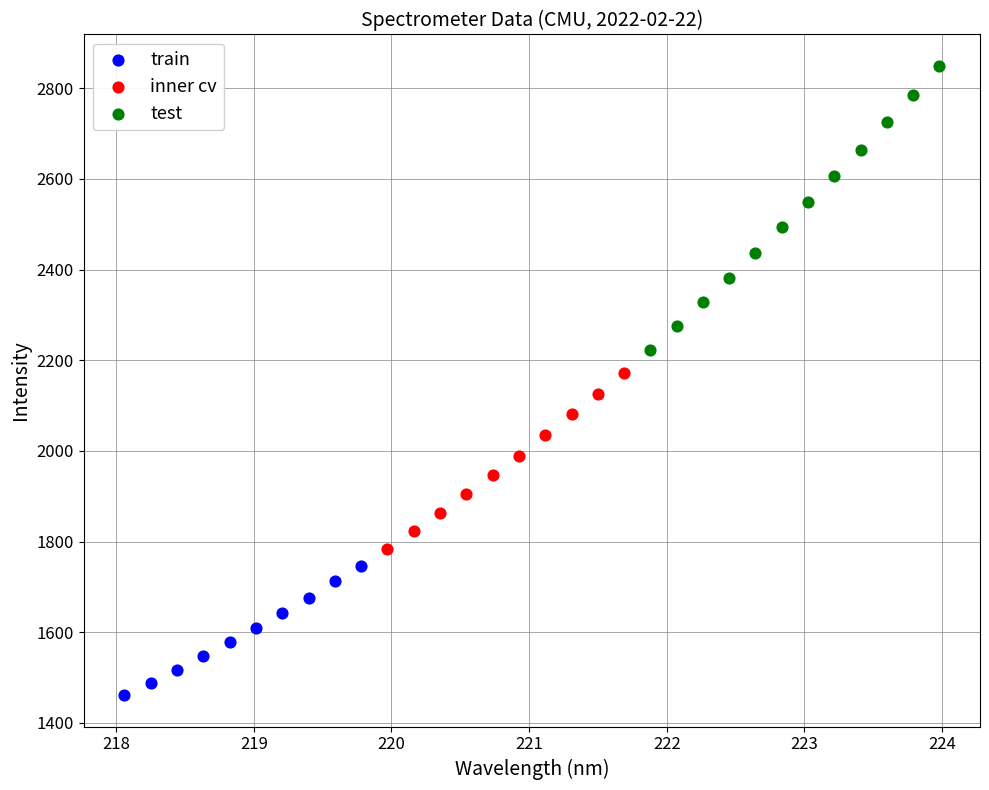

Which series has the largest Y range (max minus min)?

test